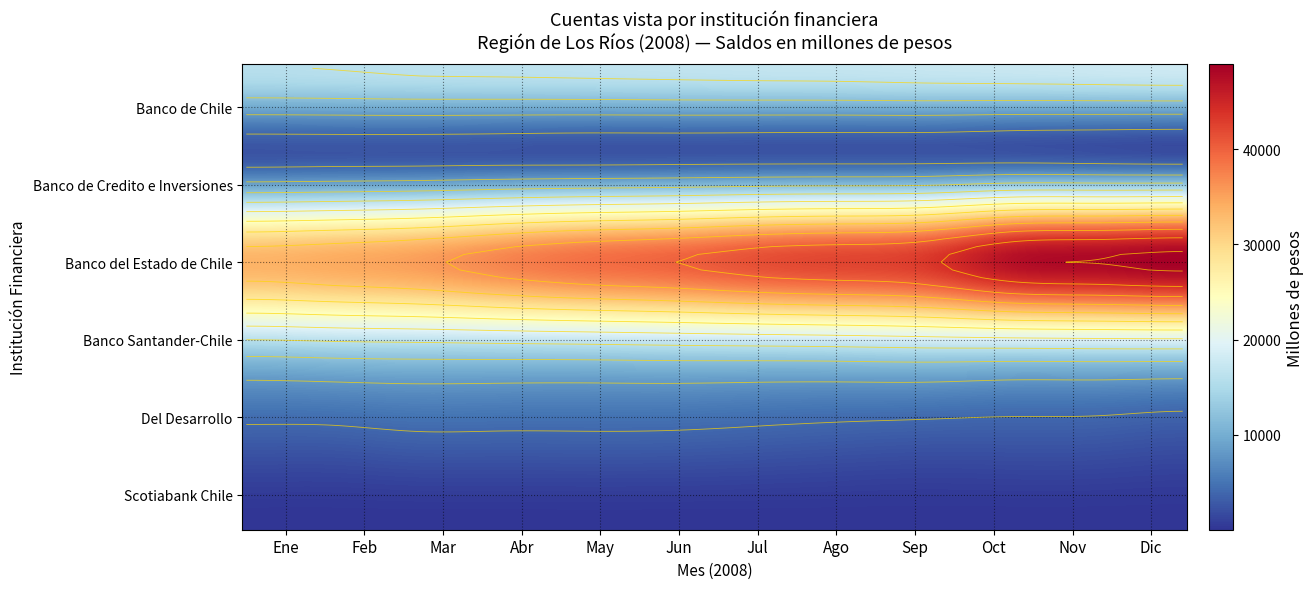

Reading right to left, extract all data points from this chart.

Banco de Chile: 17934	17738	17503	17345	17097	16990	16831	16644	16461	16330	16057	15898
Banco de Credito e Inversiones: 2805	2994	3221	3130	3104	3092	3031	2958	2986	2921	2885	2802
Banco del Estado de Chile: 48109	47337	46541	42622	41522	40697	39150	38165	36525	34597	33545	32829
Banco Santander-Chile: 18286	18184	17965	17708	17283	16984	16714	16386	16137	15851	15587	15173
Del Desarrollo: 2643	2959	3017	3059	3261	3532	3771	3822	3800	3821	3431	3404
Scotiabank Chile: 24	23	22	22	22	23	24	25	24	24	24	23